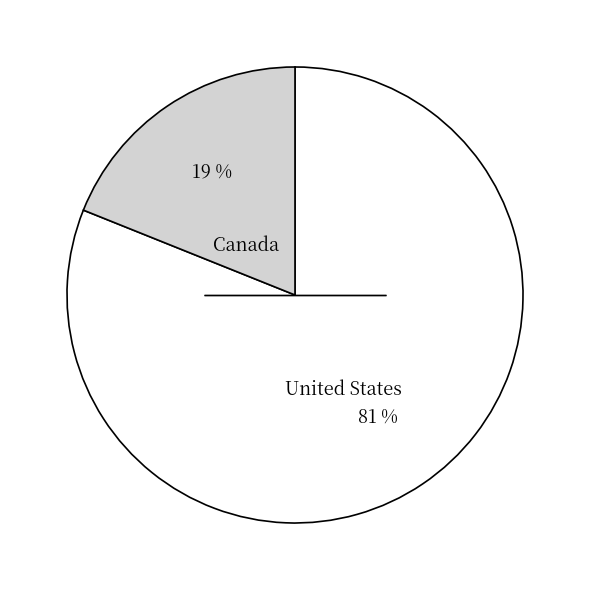

Is there any slice that represents more than half of the pie?

Yes